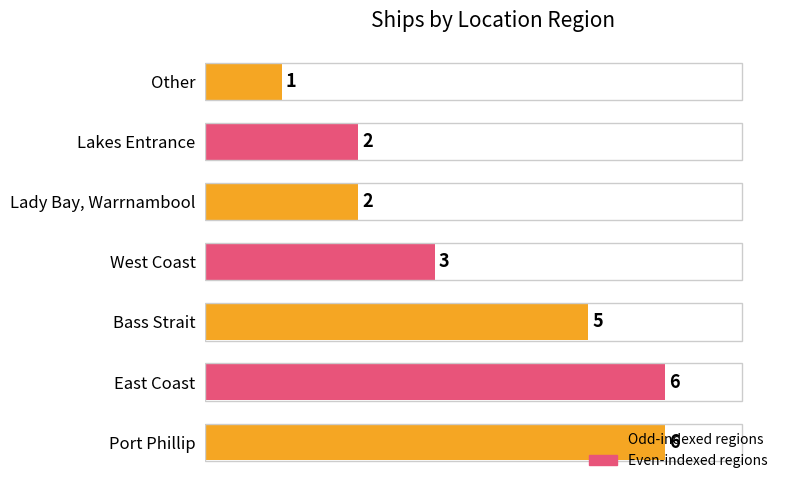

What is the sum of the values at Other and Lady Bay, Warrnambool?

3